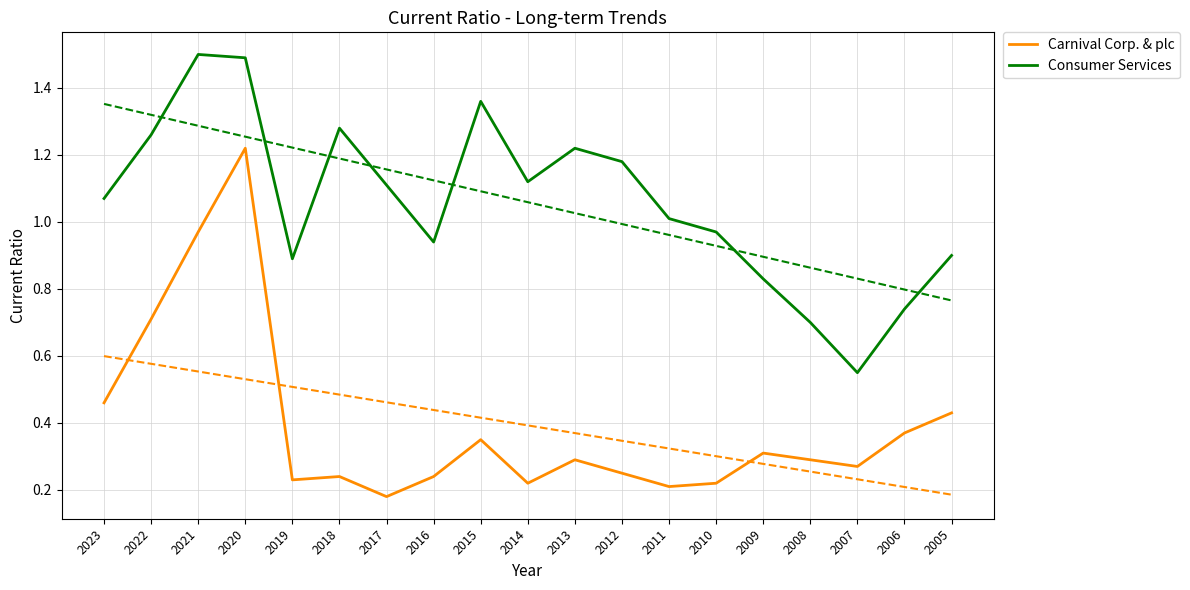

Which category has the highest value across all series?

2021